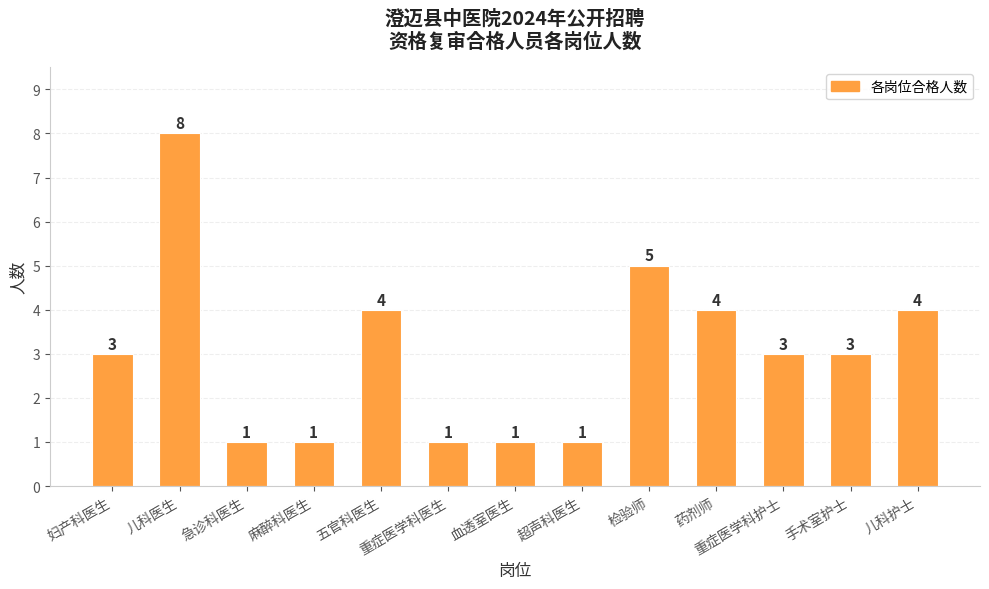

Between 检验师 and 急诊科医生, which is larger?

检验师